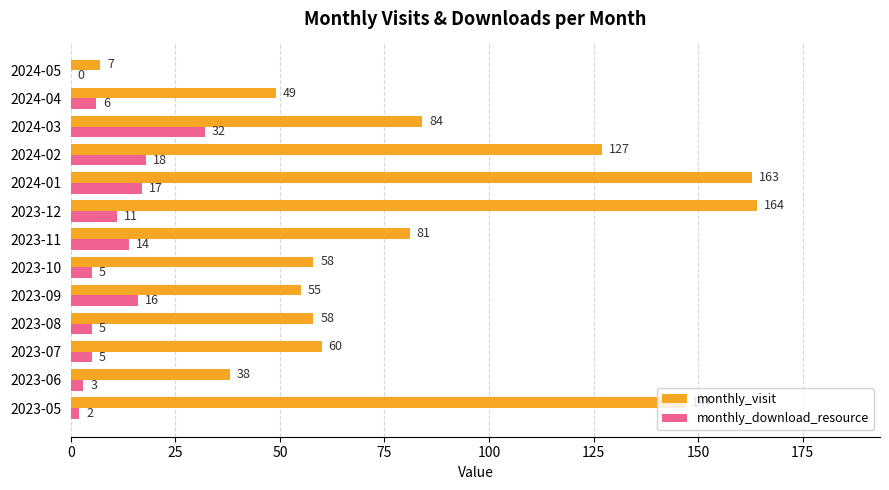

How many positive values does the monthly_download_resource series have?

12